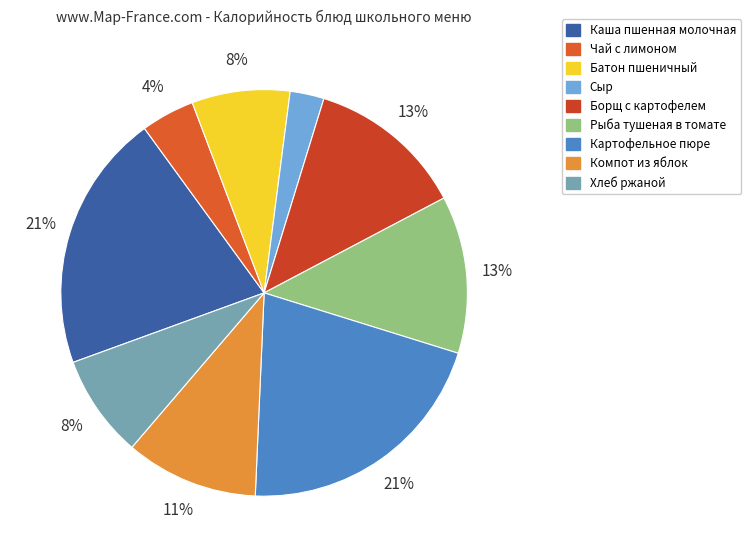

Between Хлеб ржаной and Картофельное пюре, which is larger?

Картофельное пюре